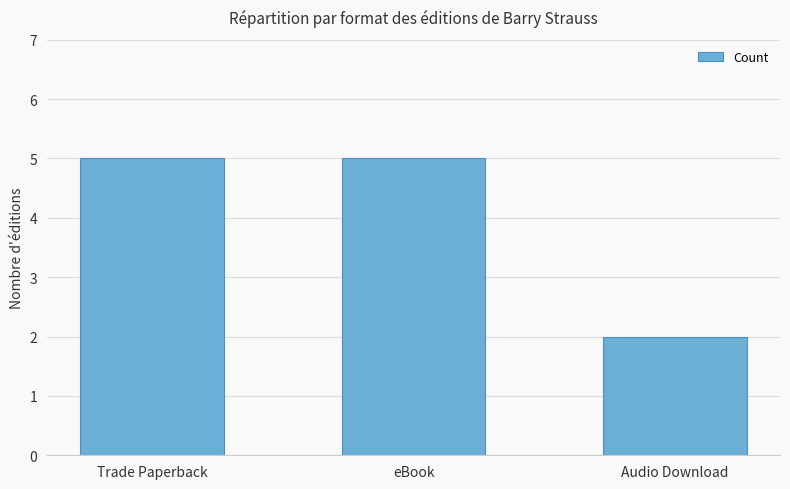

What is the ratio of the value at Audio Download to the value at Trade Paperback?

0.4